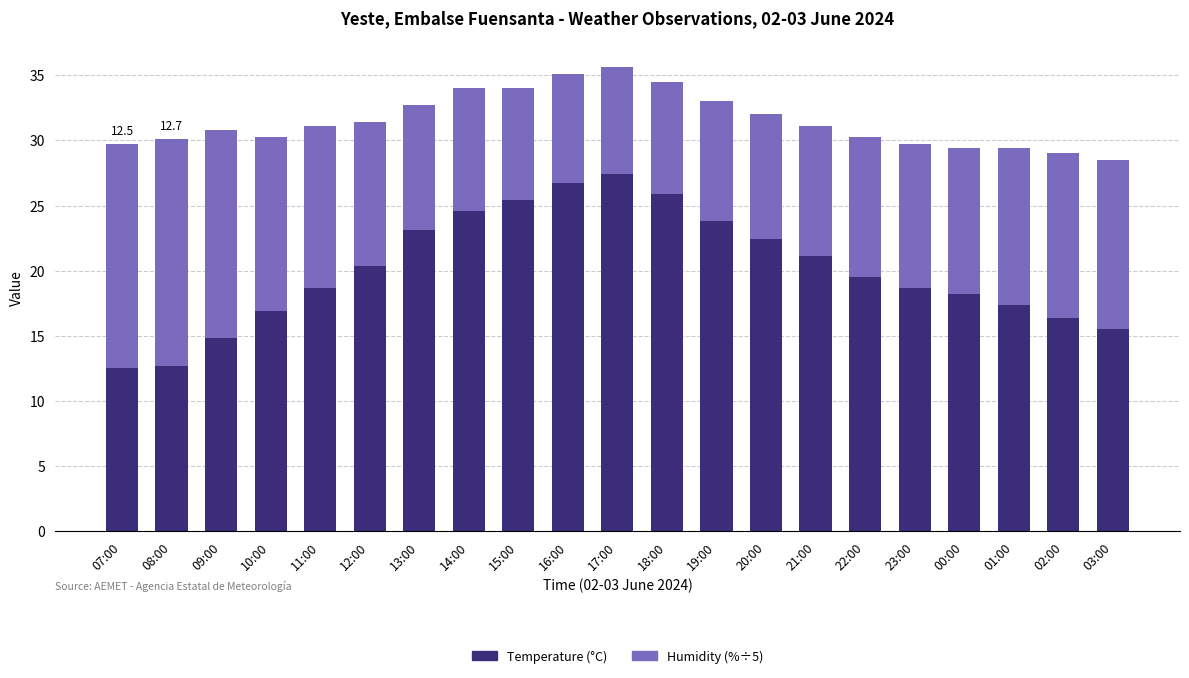

What is the total value across all series at 20:00?

32.0